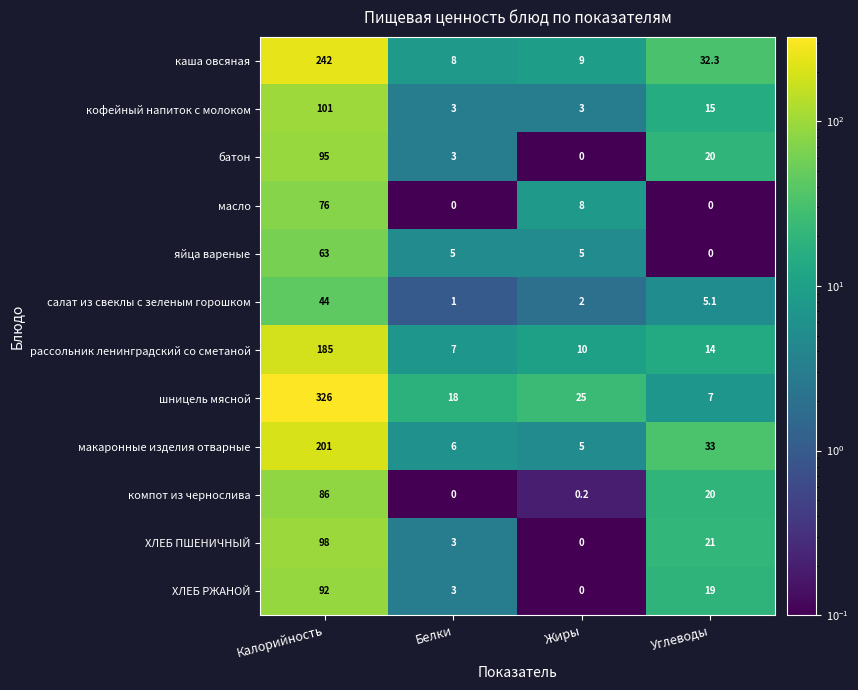

Where does the шницель мясной series first go above 25?

Калорийность